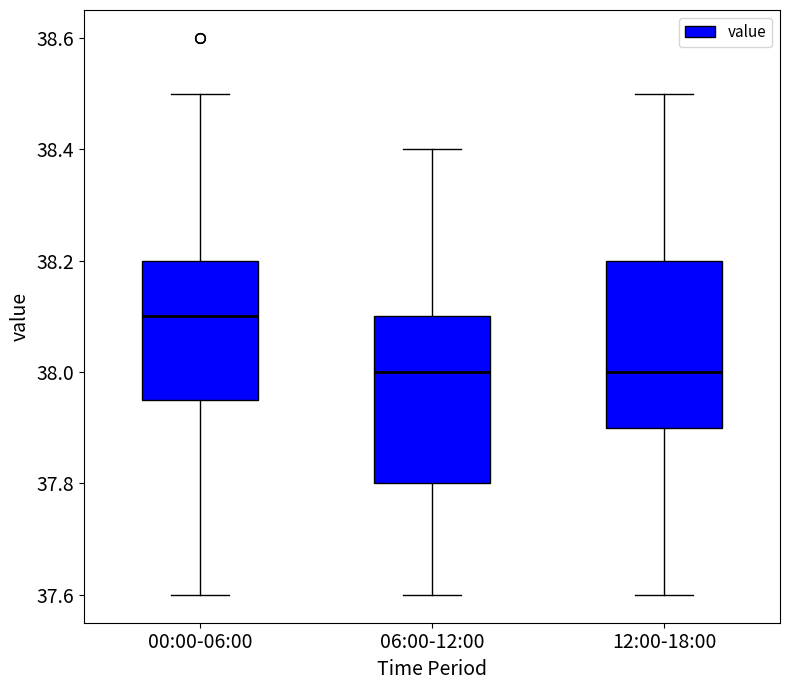

Reading left to right, read every box against the y-axis: the position of its median line, the range the box covers, and the ends of its whiskers. The values are not printed on the chart, so give them approximately, as read against the axis.

00:00-06:00: median 38.10, box 37.96 to 38.20, whiskers 37.60 to 38.50
06:00-12:00: median 38.00, box 37.80 to 38.10, whiskers 37.60 to 38.40
12:00-18:00: median 38.00, box 37.90 to 38.20, whiskers 37.60 to 38.50